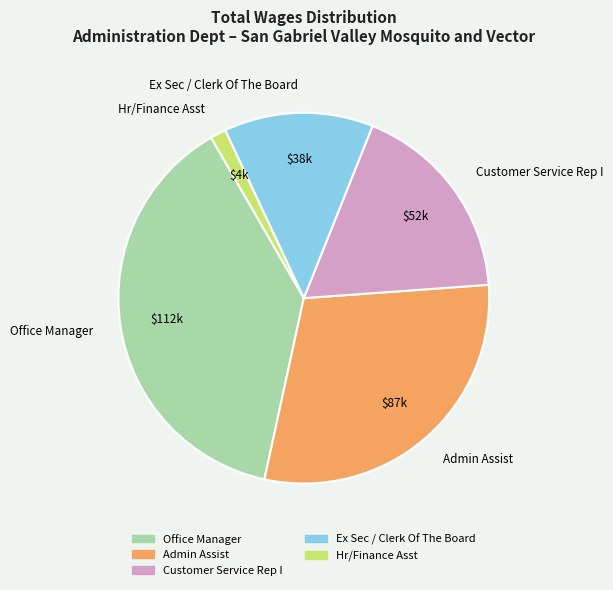

Which has a higher value, Admin Assist or Office Manager?

Office Manager